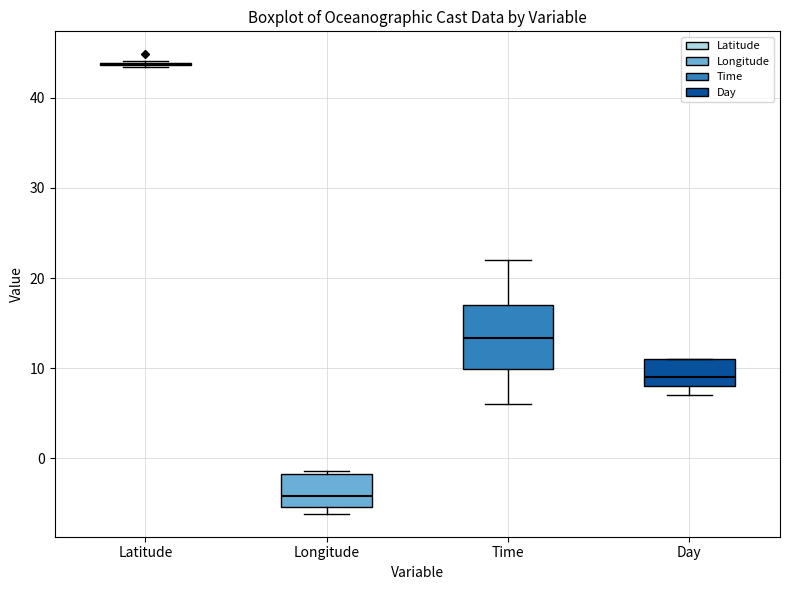

Comparing the boxes themselves (not the whiskers), which one is the tallest?

Time